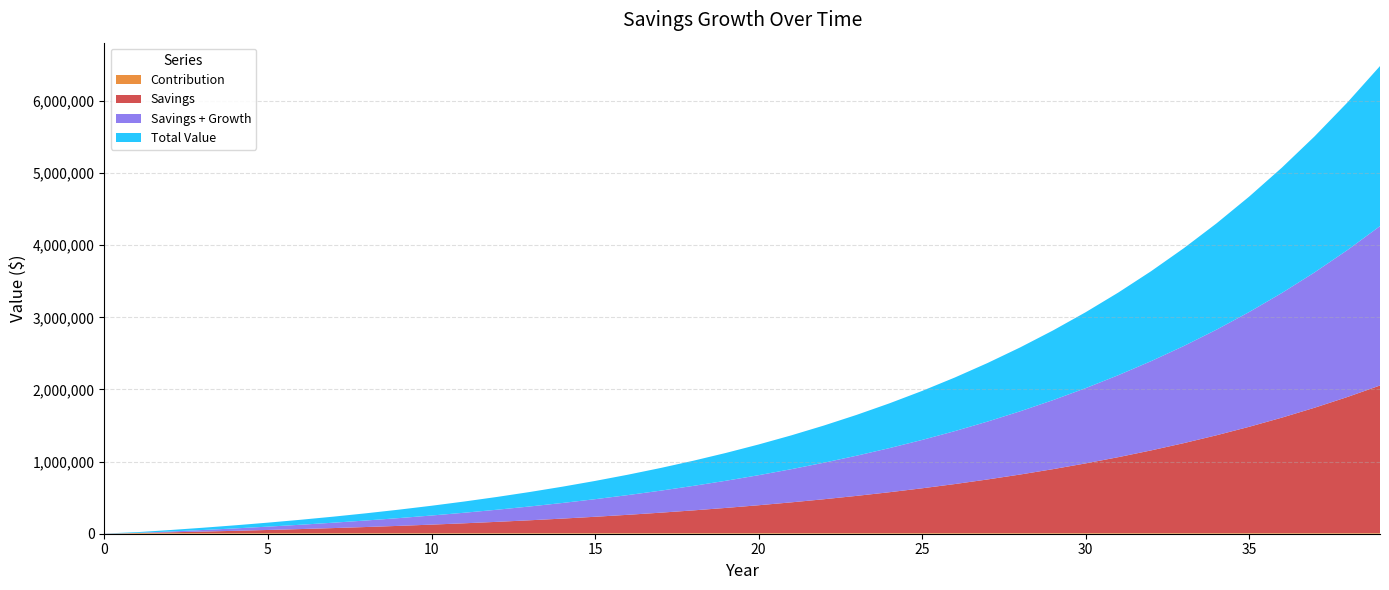

Reading left to right, list all the values displayed in this chart.

Savings: 0=1000.0	1=1000.0	2=10280.0	3=20302.4	4=31126.6	5=42816.7	6=55442.1	7=69077.4	8=83803.6	9=99707.9	10=116884.5	11=135435.3	12=155470.1	13=177107.7	14=200476.4	15=225714.5	16=252971.6	17=282409.3	18=314202.1	19=348538.3	20=385621.3	21=425671.0	22=468924.7	23=515638.7	24=566089.8	25=620577.0	26=679423.1	27=742977.0	28=811615.1	29=885744.3	30=965803.9	31=1052268.2	32=1145649.7	33=1246501.6	34=1355421.8	35=1473055.5	36=1600099.9	37=1737307.9	38=1885492.6	39=2045532.0
Contribution: 0=0.0	1=9200.0	2=9200.0	3=9200.0	4=9200.0	5=9200.0	6=9200.0	7=9200.0	8=9200.0	9=9200.0	10=9200.0	11=9200.0	12=9200.0	13=9200.0	14=9200.0	15=9200.0	16=9200.0	17=9200.0	18=9200.0	19=9200.0	20=9200.0	21=9200.0	22=9200.0	23=9200.0	24=9200.0	25=9200.0	26=9200.0	27=9200.0	28=9200.0	29=9200.0	30=9200.0	31=9200.0	32=9200.0	33=9200.0	34=9200.0	35=9200.0	36=9200.0	37=9200.0	38=9200.0	39=9200.0
Savings + Growth: 0=1000.0	1=1080.0	2=11102.4	3=21926.6	4=33616.7	5=46242.1	6=59877.4	7=74603.6	8=90507.9	9=107684.5	10=126235.3	11=146270.1	12=167907.7	13=191276.4	14=216514.5	15=243771.6	16=273209.3	17=305002.1	18=339338.3	19=376421.3	20=416471.0	21=459724.7	22=506438.7	23=556889.8	24=611377.0	25=670223.1	26=733777.0	27=802415.1	28=876544.3	29=956603.9	30=1043068.2	31=1136449.7	32=1237301.6	33=1346221.8	34=1463855.5	35=1590899.9	36=1728107.9	37=1876292.6	38=2036332.0	39=2209462.7
Total Value: 0=1000.0	1=10280.0	2=20302.4	3=31126.6	4=42816.7	5=55442.1	6=69077.4	7=83803.6	8=99707.9	9=116884.5	10=135435.3	11=155470.1	12=177107.7	13=200476.4	14=225714.5	15=252971.6	16=282409.3	17=314202.1	18=348538.3	19=385621.3	20=425671.0	21=468924.7	22=515638.7	23=566089.8	24=620577.0	25=679423.1	26=742977.0	27=811615.1	28=885744.3	29=965803.9	30=1052268.2	31=1145649.7	32=1246501.6	33=1355421.8	34=1473055.5	35=1600099.9	36=1737307.9	37=1885492.6	38=2045532.0	39=2218662.7